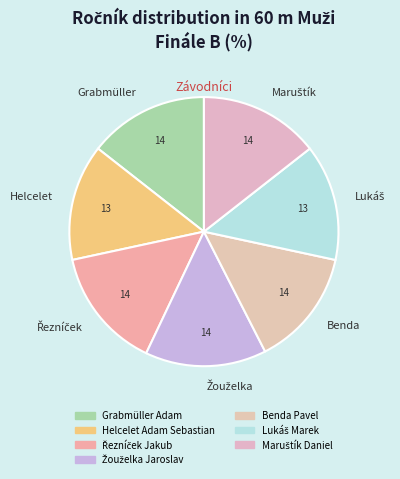

Is Grabmüller the majority of the pie?

No